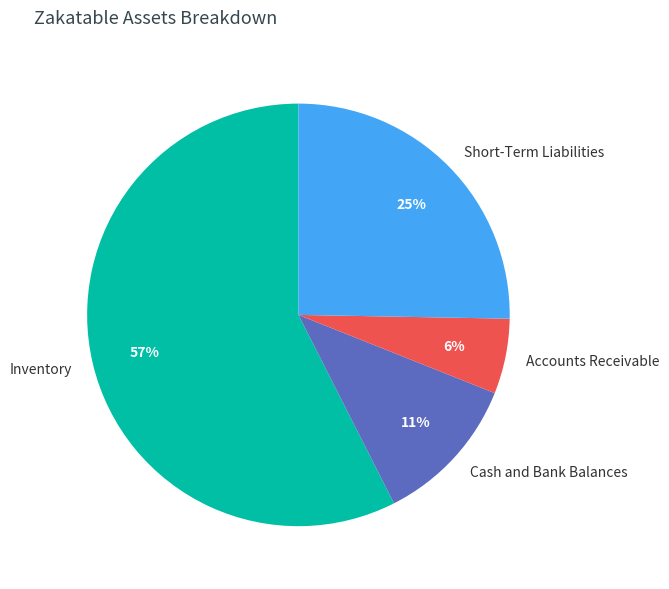

Which has a higher value, Accounts Receivable or Inventory?

Inventory